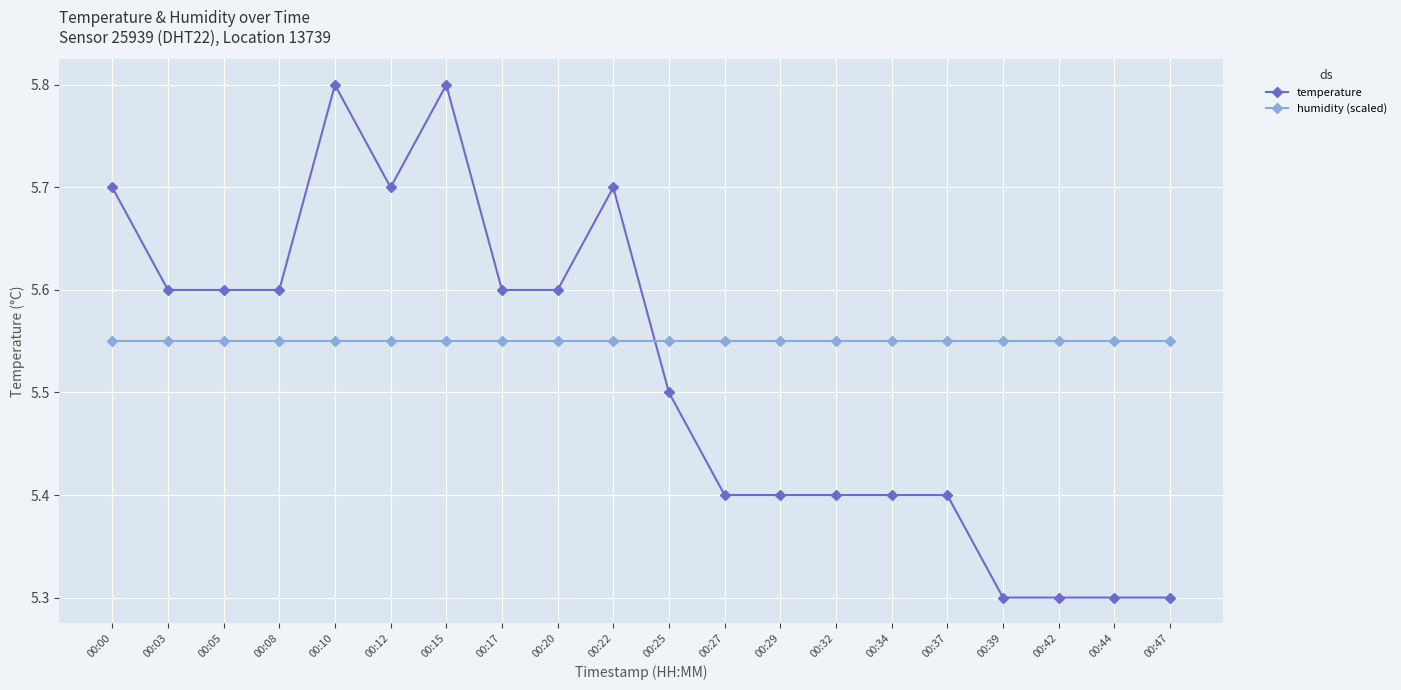

True or false: temperature and humidity (scaled) cross at least once.

False